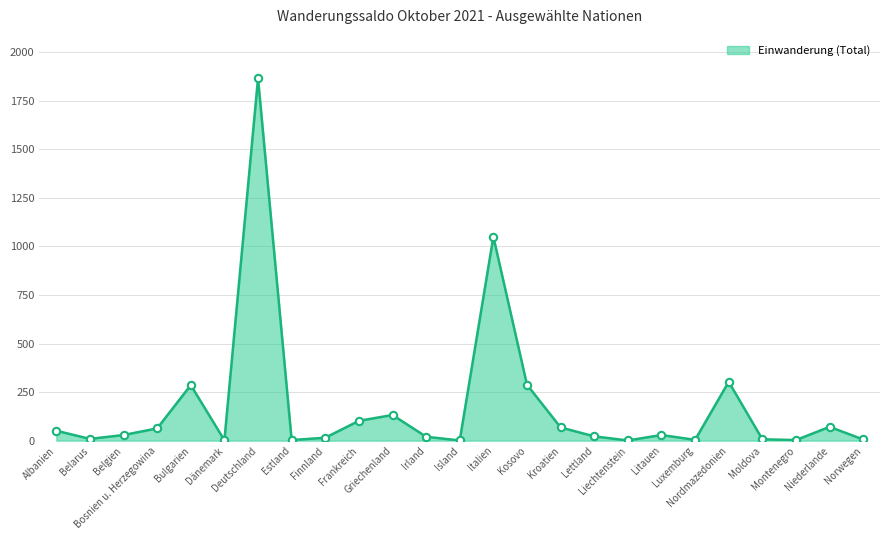

What is the difference between the maximum and minimum values?

1865